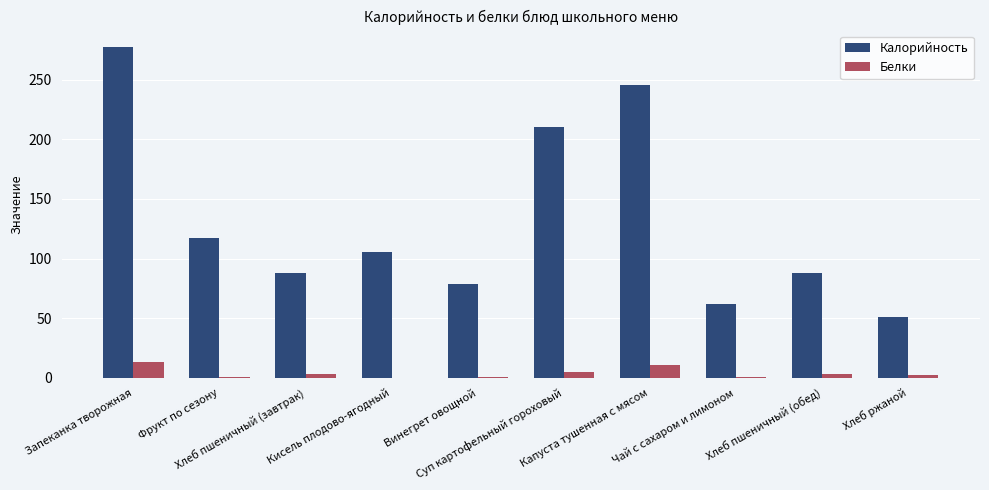

At which category does the chart reach its peak across all series?

Запеканка творожная